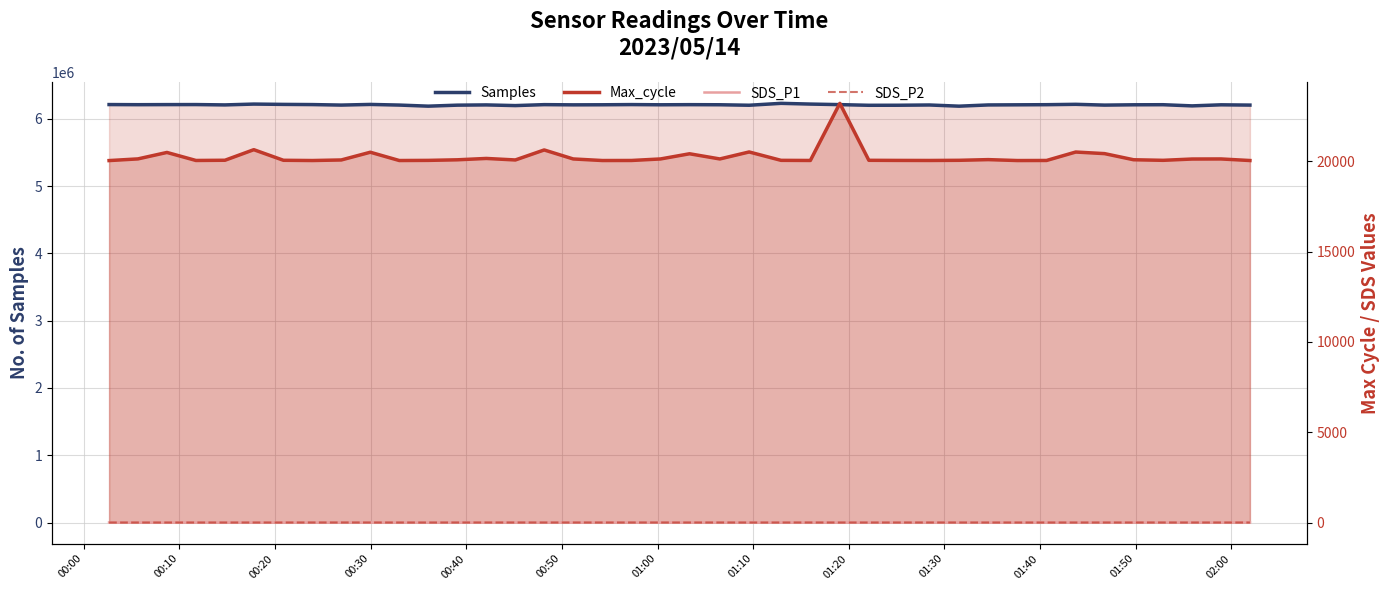

True or false: SDS_P2 and Max_cycle cross at least once.

False